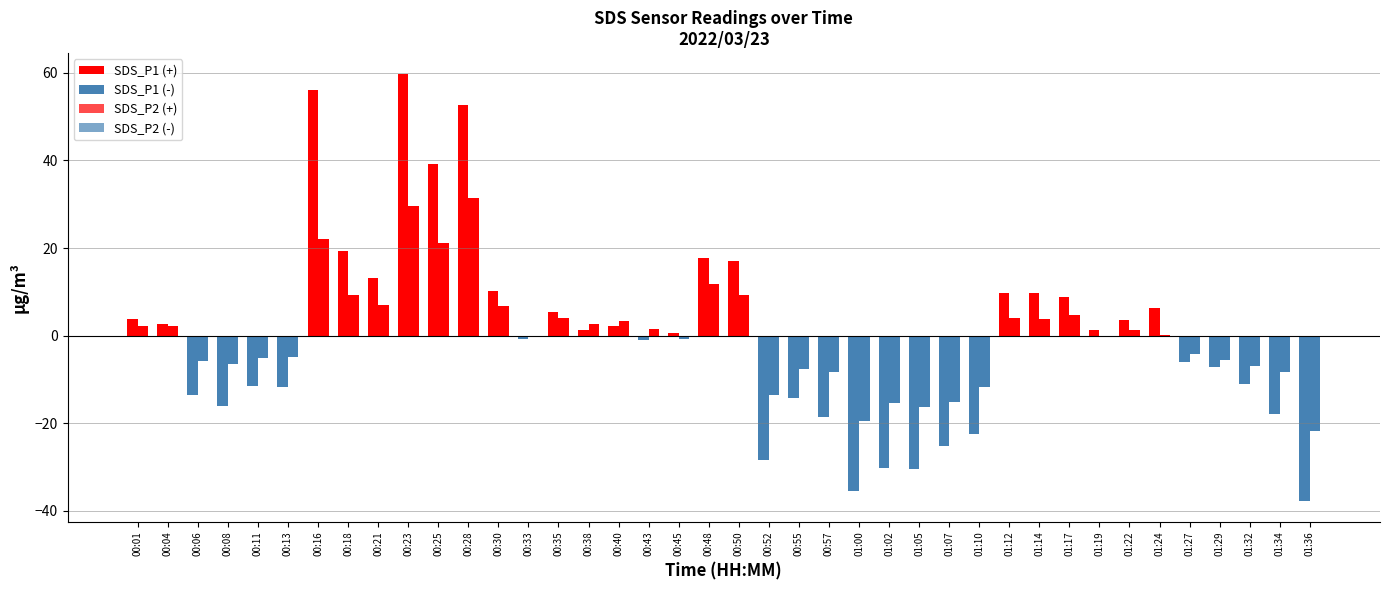

How many groups of bars are there?

40